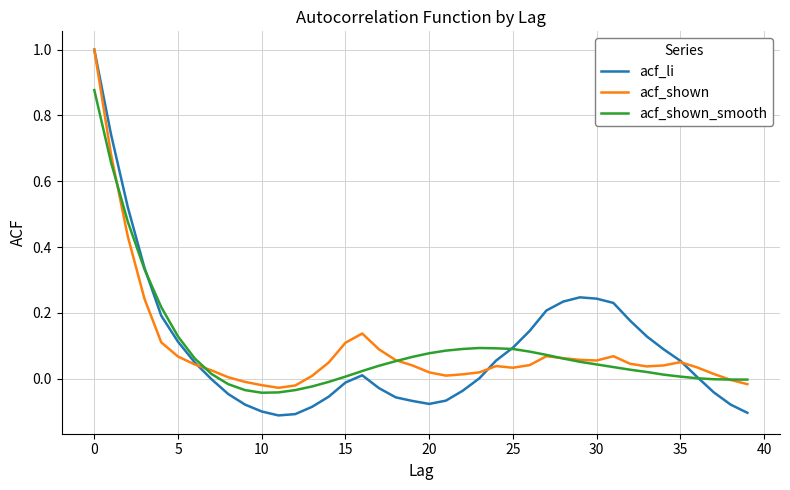

Which series has the widest spread of values?

acf_li